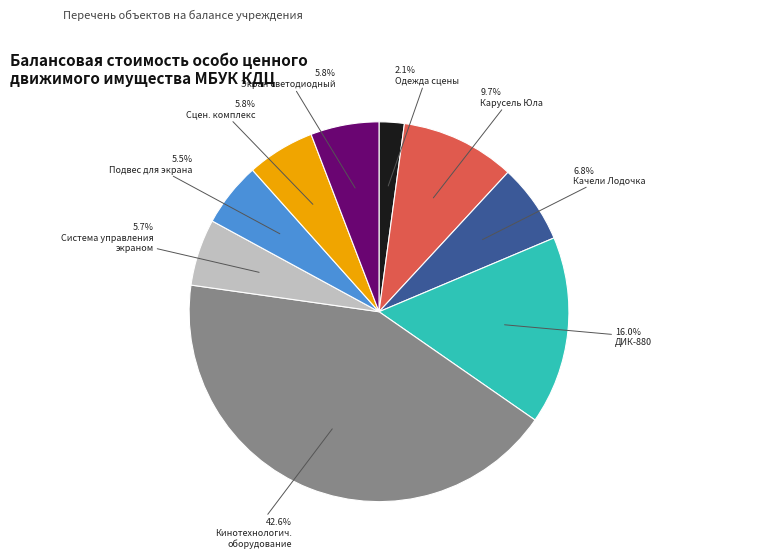

Is there a majority slice in this chart?

No